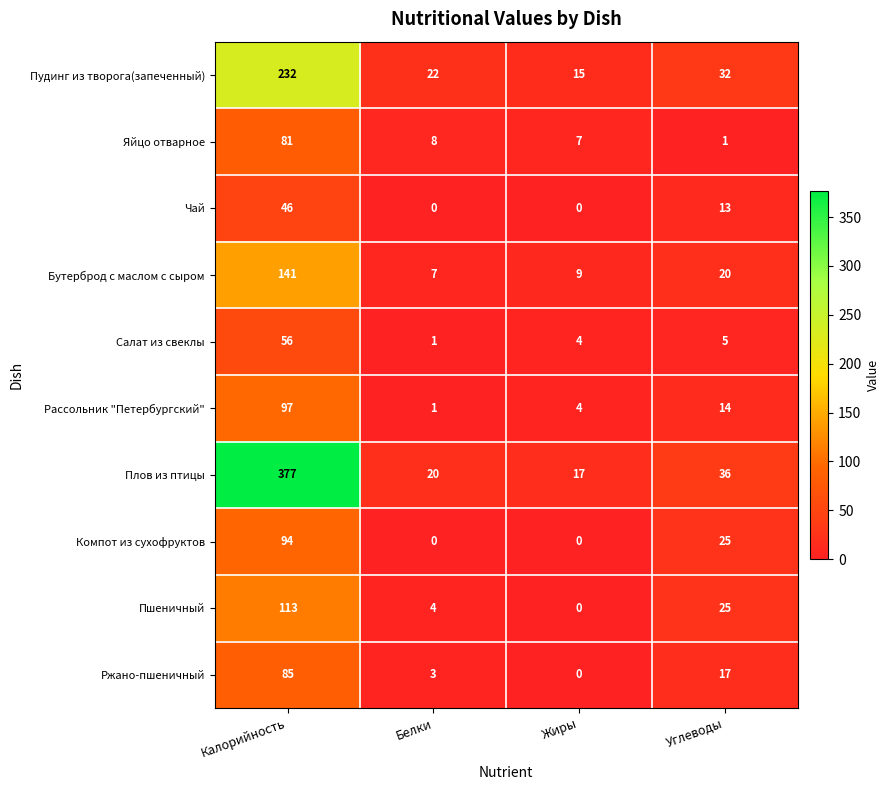

What is the difference between the highest and lowest values at Углеводы?

35